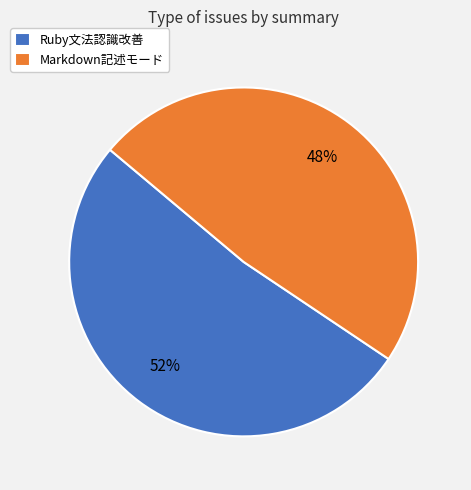

How many segments does this pie chart have?

2